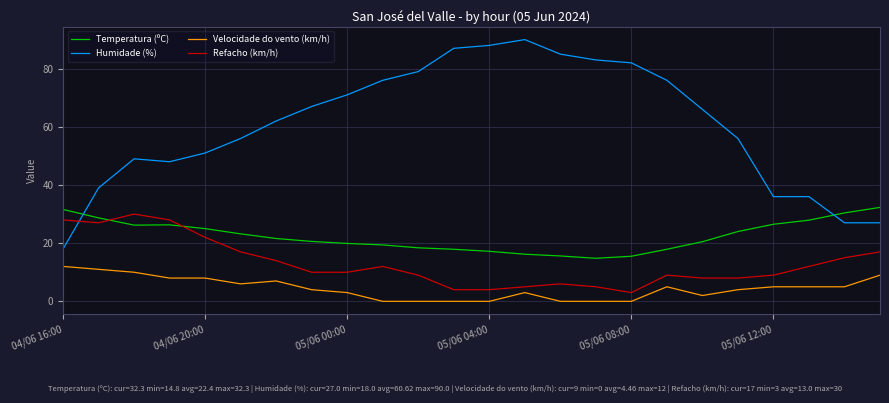

True or false: Temperatura (ºC) and Velocidade do vento (km/h) cross at least once.

False